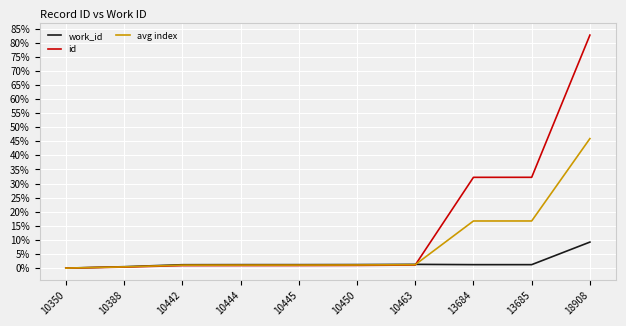

How many values in the id series exceed 0?

9